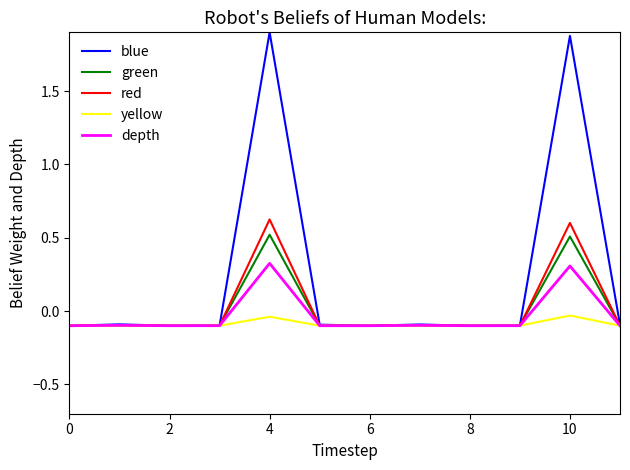

What is the highest value of the green series?

0.5